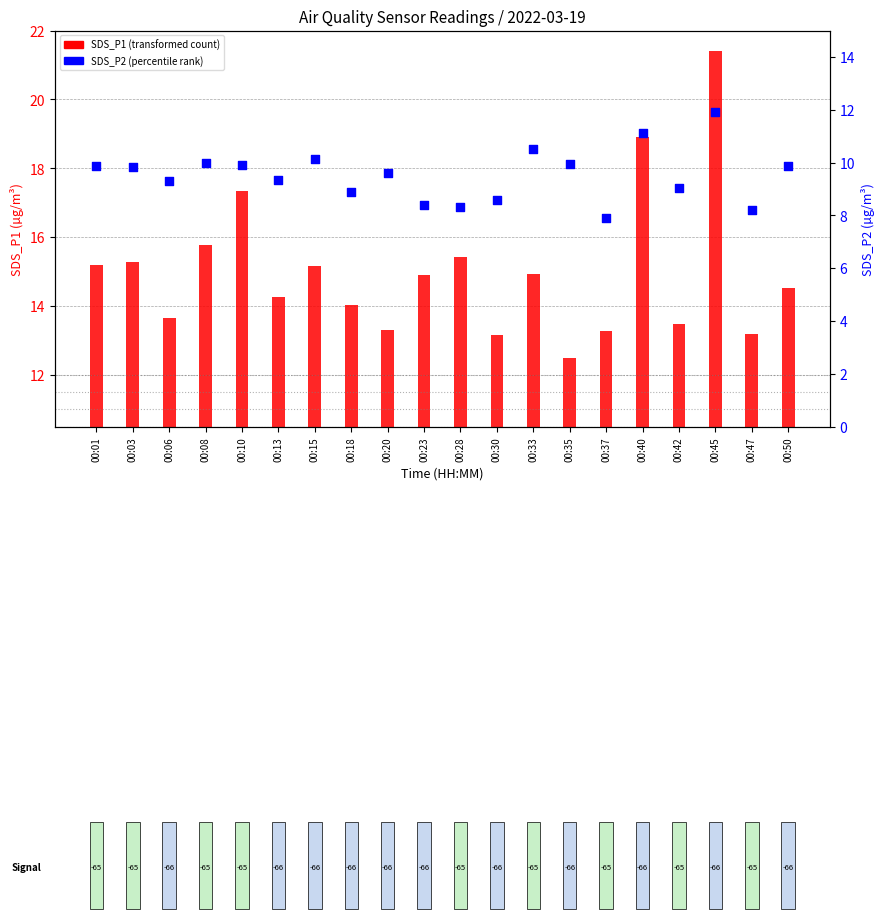

At which category is the sum across all series the highest?

00:45